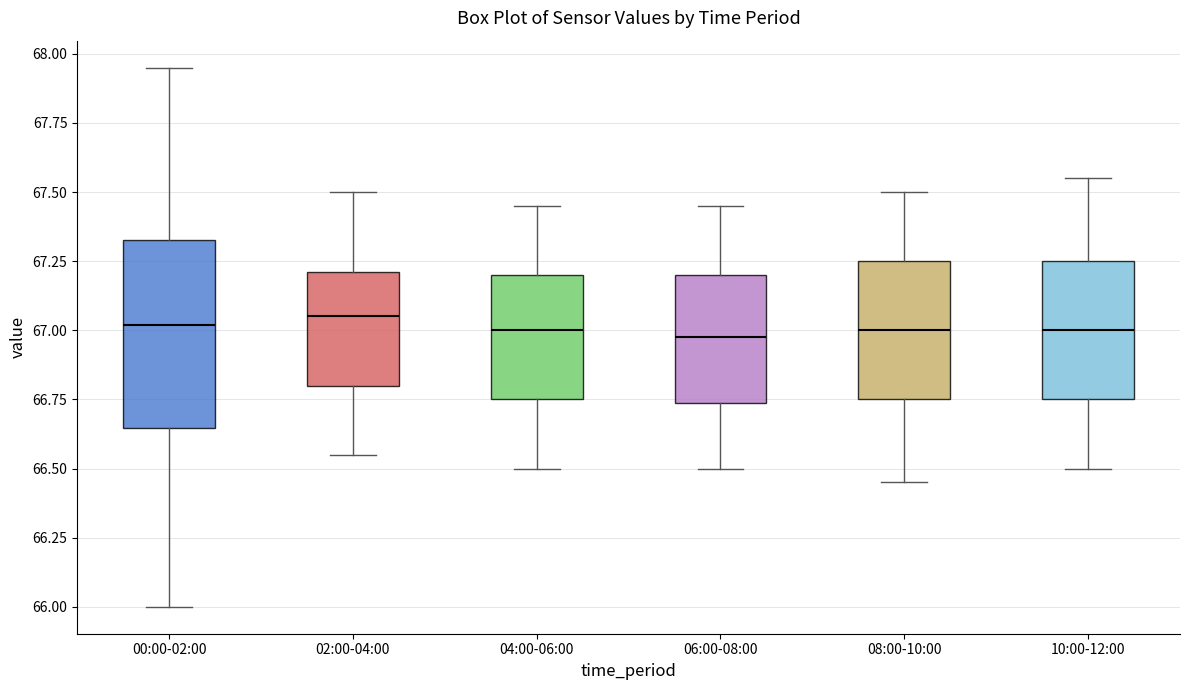

Reading left to right, read every box against the y-axis: the position of its median line, the range the box covers, and the ends of its whiskers. The values are not printed on the chart, so give them approximately, as read against the axis.

00:00-02:00: median 67.00, box 66.65 to 67.35, whiskers 66.00 to 67.95
02:00-04:00: median 67.05, box 66.80 to 67.20, whiskers 66.55 to 67.50
04:00-06:00: median 67.00, box 66.75 to 67.20, whiskers 66.50 to 67.45
06:00-08:00: median 67.00, box 66.75 to 67.20, whiskers 66.50 to 67.45
08:00-10:00: median 67.00, box 66.75 to 67.25, whiskers 66.45 to 67.50
10:00-12:00: median 67.00, box 66.75 to 67.25, whiskers 66.50 to 67.55